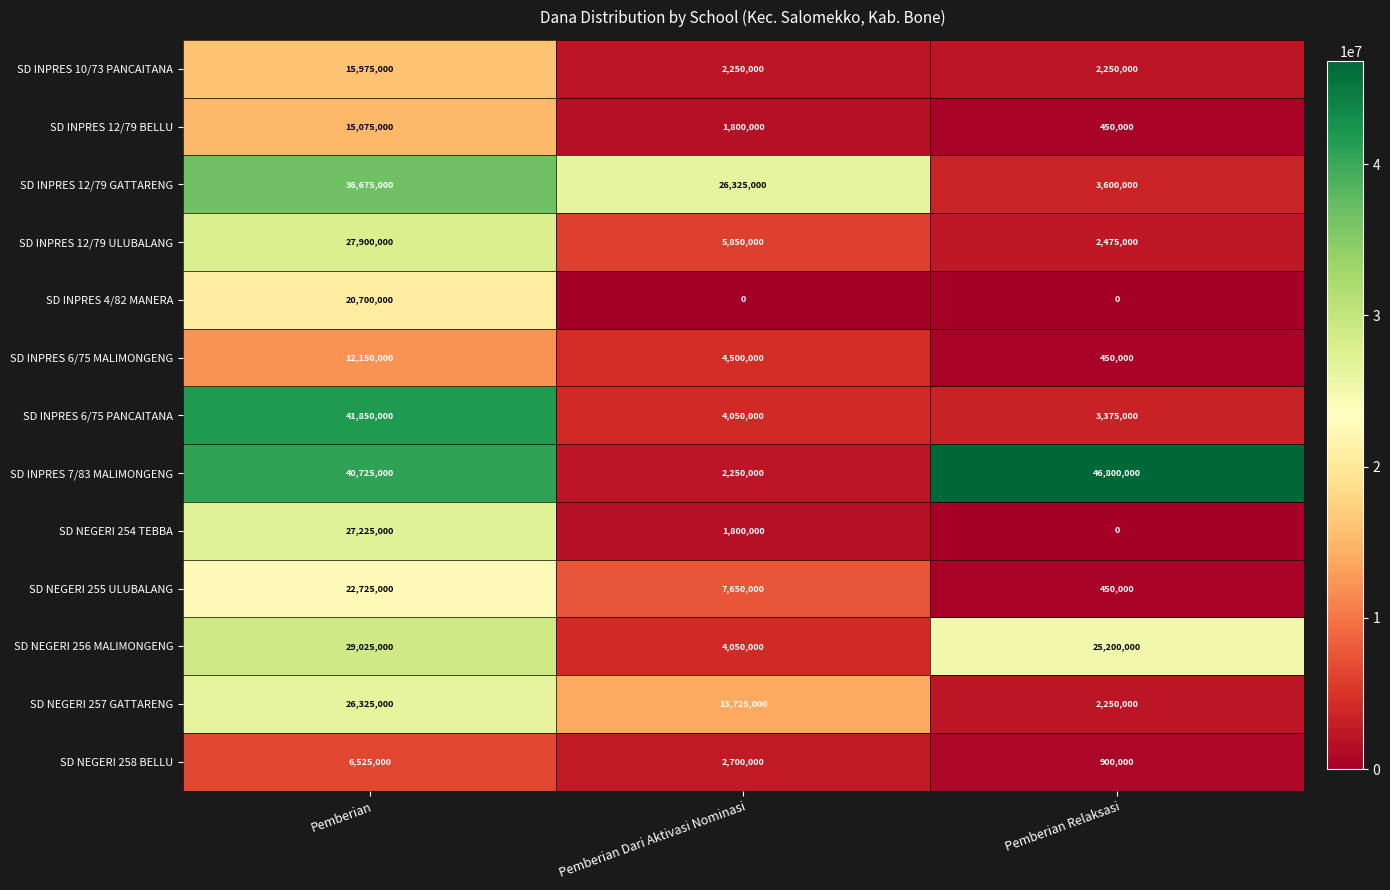

The SD INPRES 12/79 ULUBALANG series shows 27900000 at Pemberian. True or false?

True